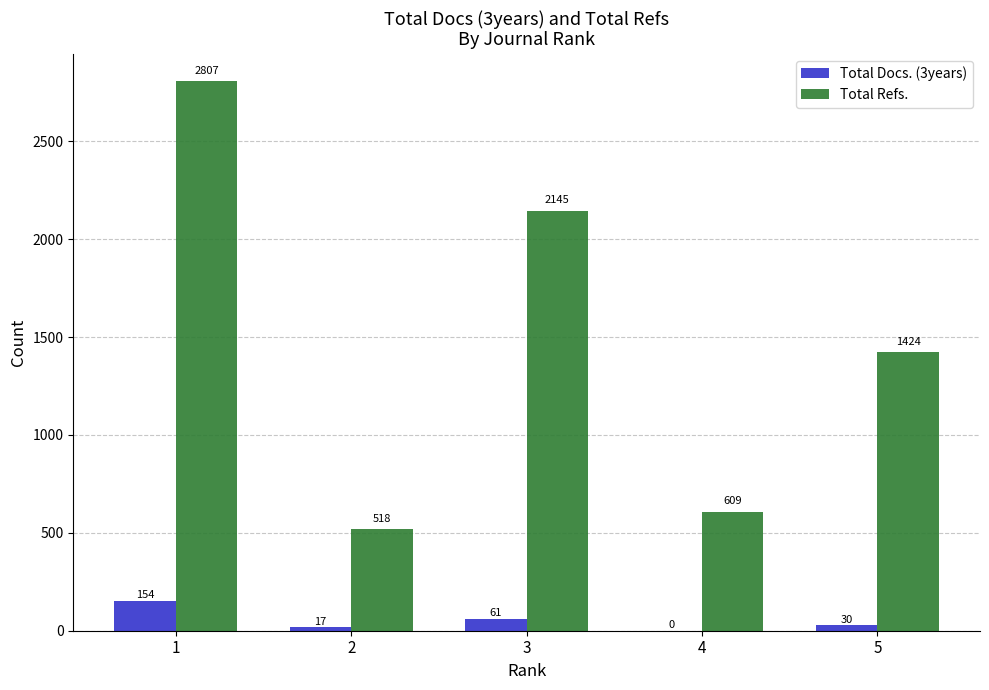

Reading left to right, list all the values displayed in this chart.

Total Docs. (3years): 1=154	2=17	3=61	4=0	5=30
Total Refs.: 1=2807	2=518	3=2145	4=609	5=1424